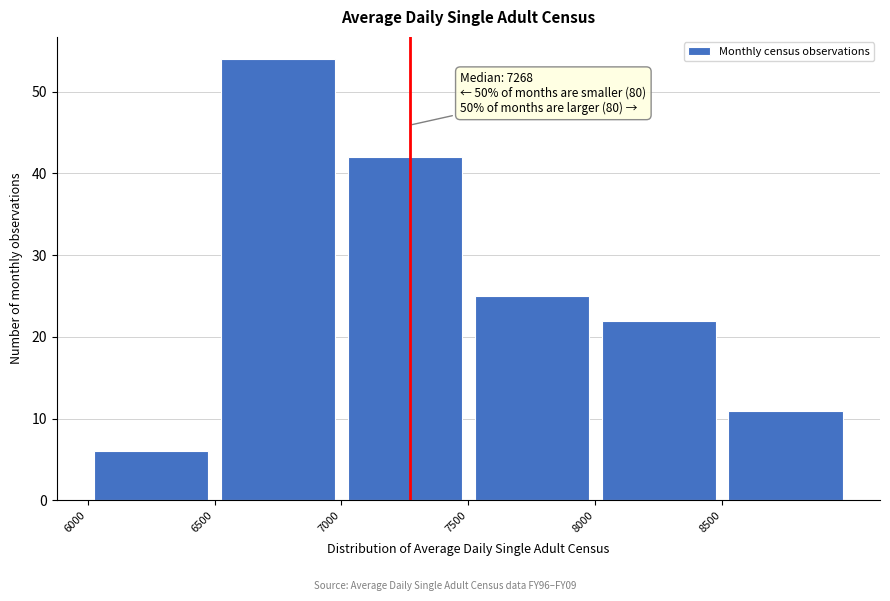

Over which range of the x-axis is the bar tallest?

6500 to 7000